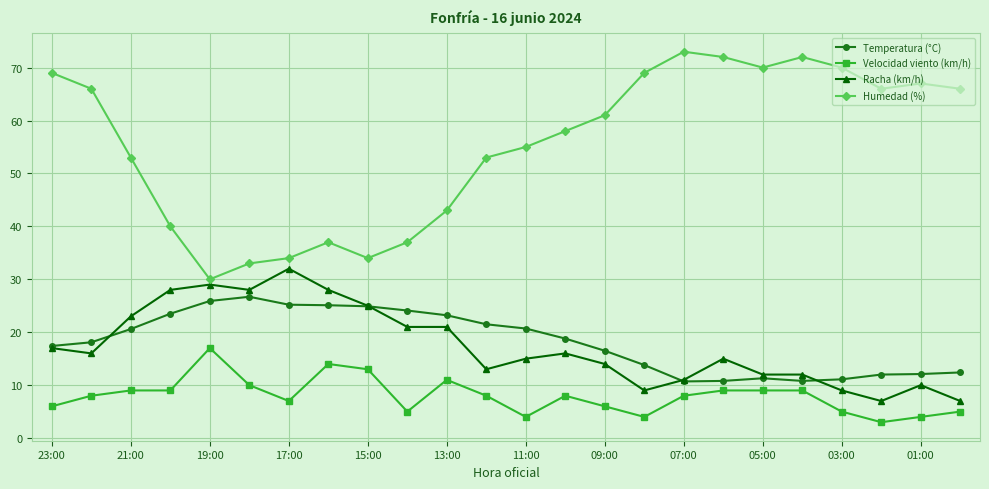

Which series has the largest total across all categories?

Humedad (%)